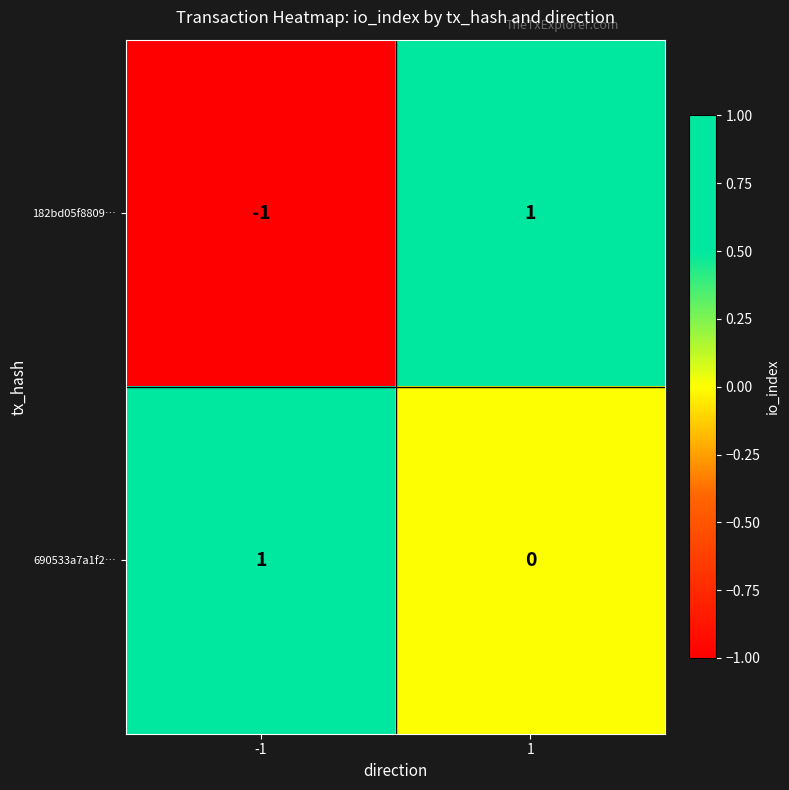

What is the greatest value displayed?

1